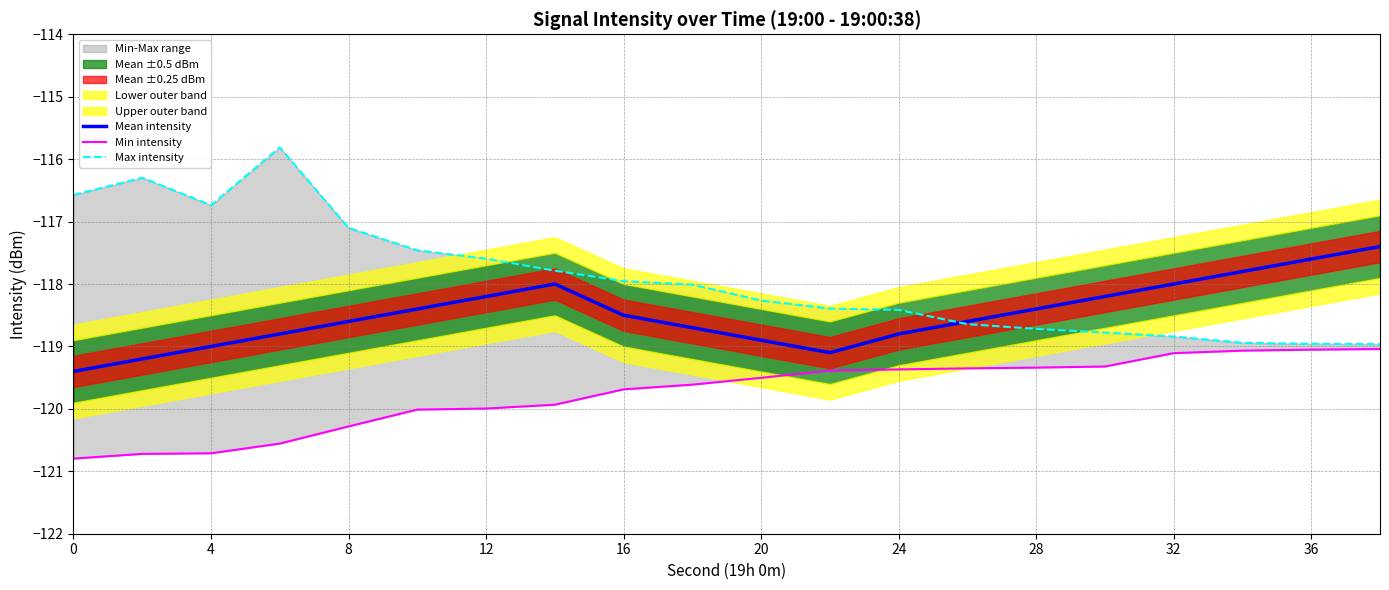

Rank the series by their average value, from highest to lowest.

Max intensity, Mean intensity, Min intensity